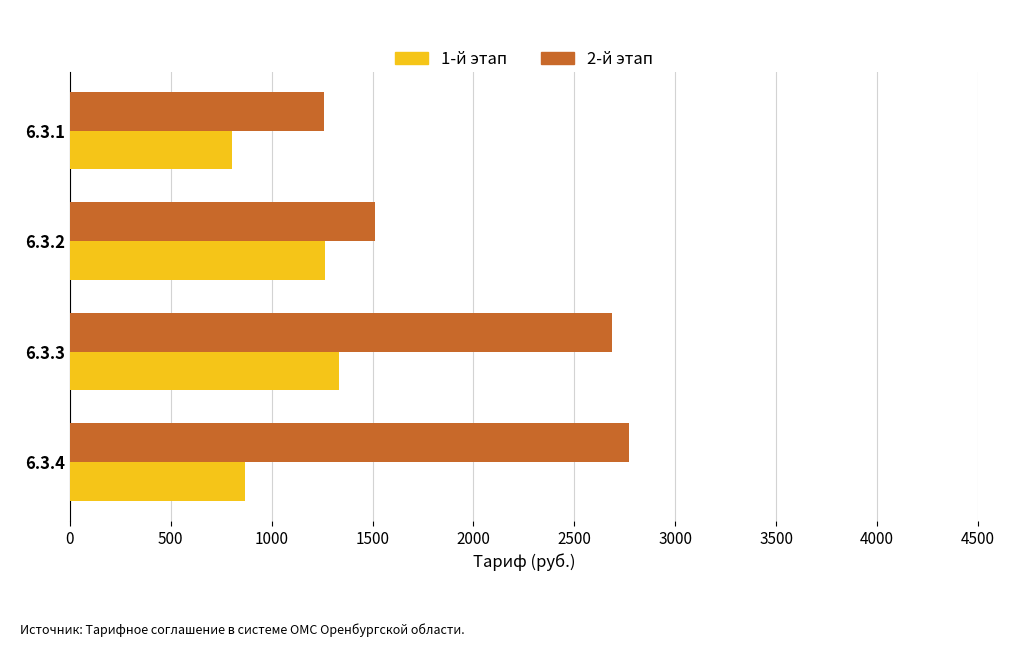

Which series changed the most between 6.3.1 and 6.3.4?

2-й этап